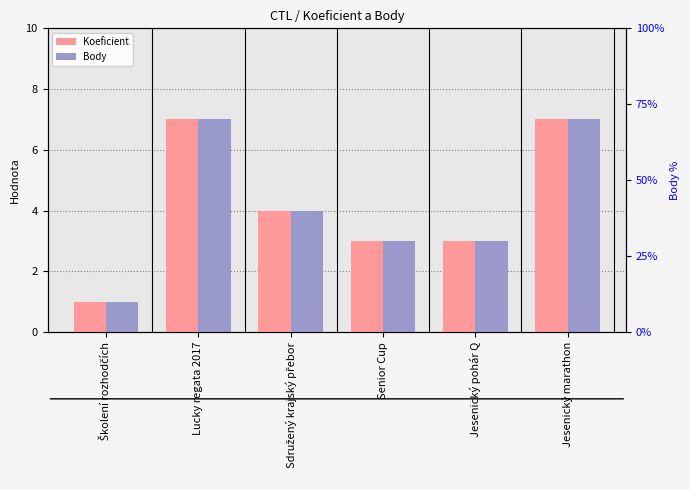

What is the sum of the Body values at Sdružený krajský přebor and Lucky regata 2017?

11